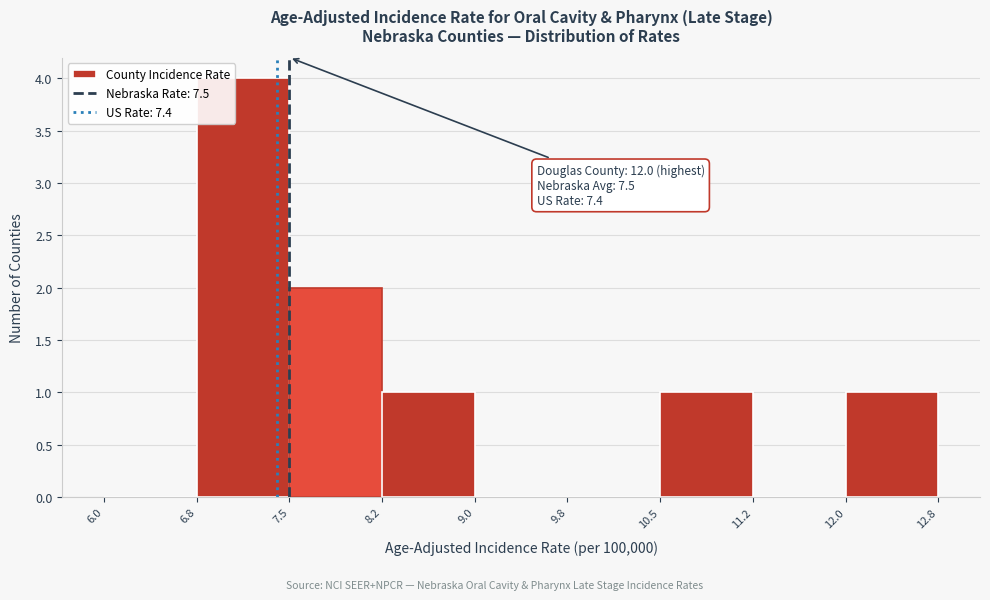

Which range on the x-axis has the tallest bar?

6.8 to 7.5